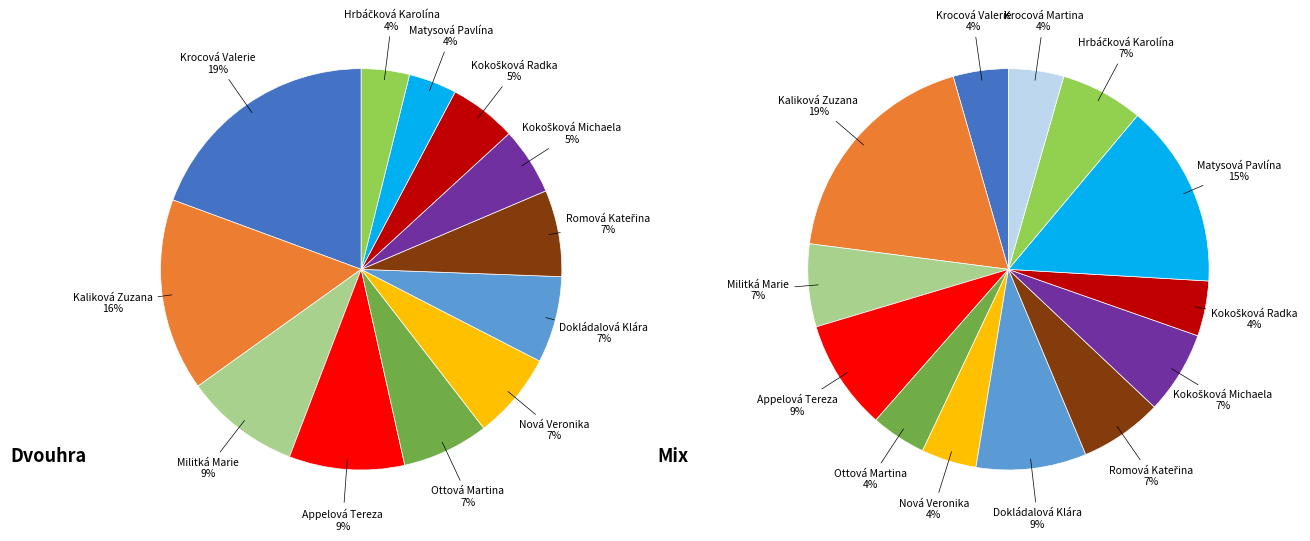

How many segments does this pie chart have?

13